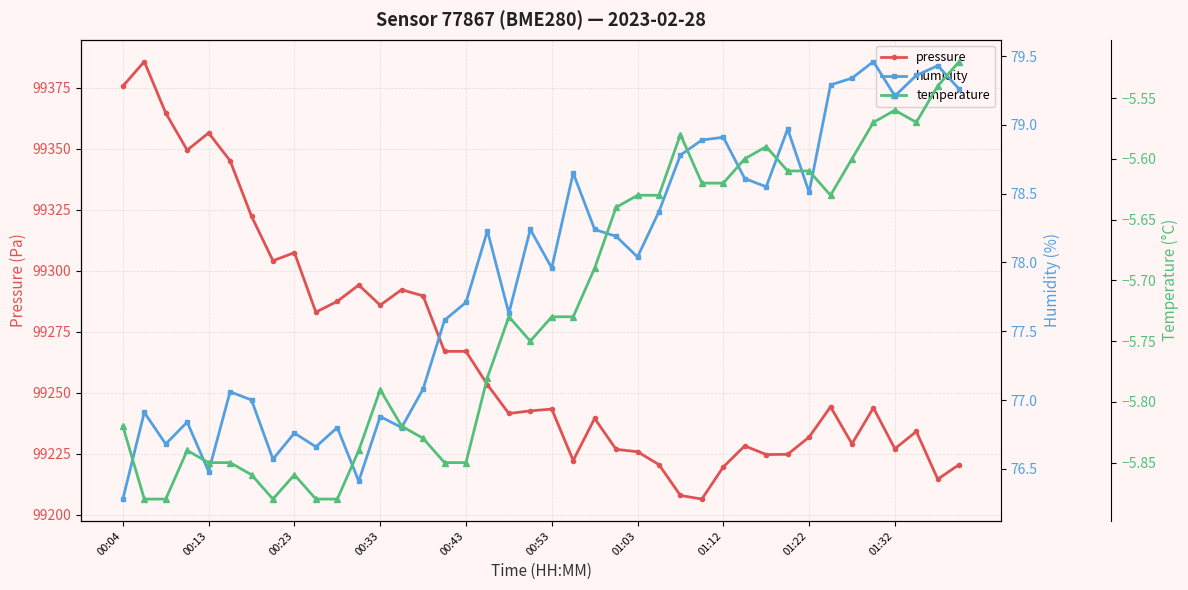

What is the maximum value for temperature?

-5.5